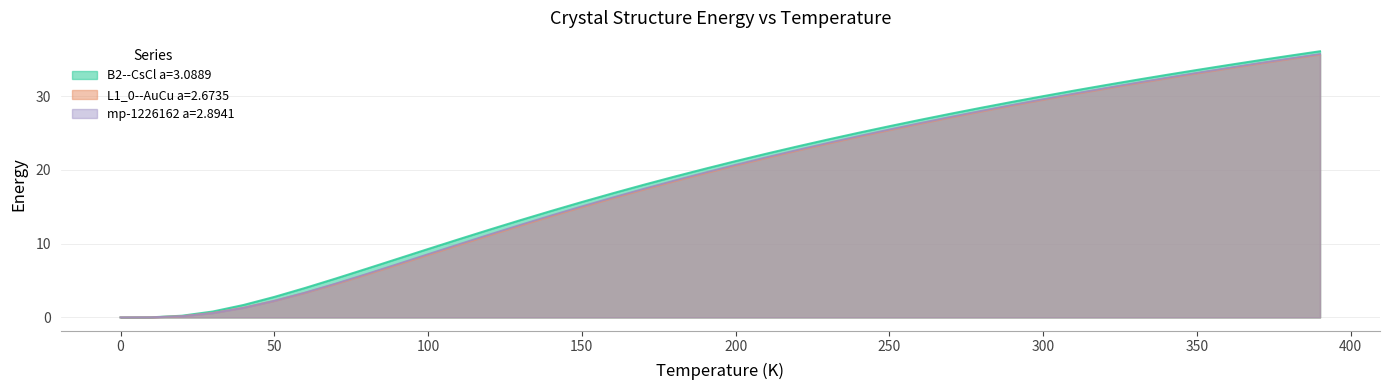

Where is L1_0--AuCu a=2.6735 nearest to the value 17?

170.0